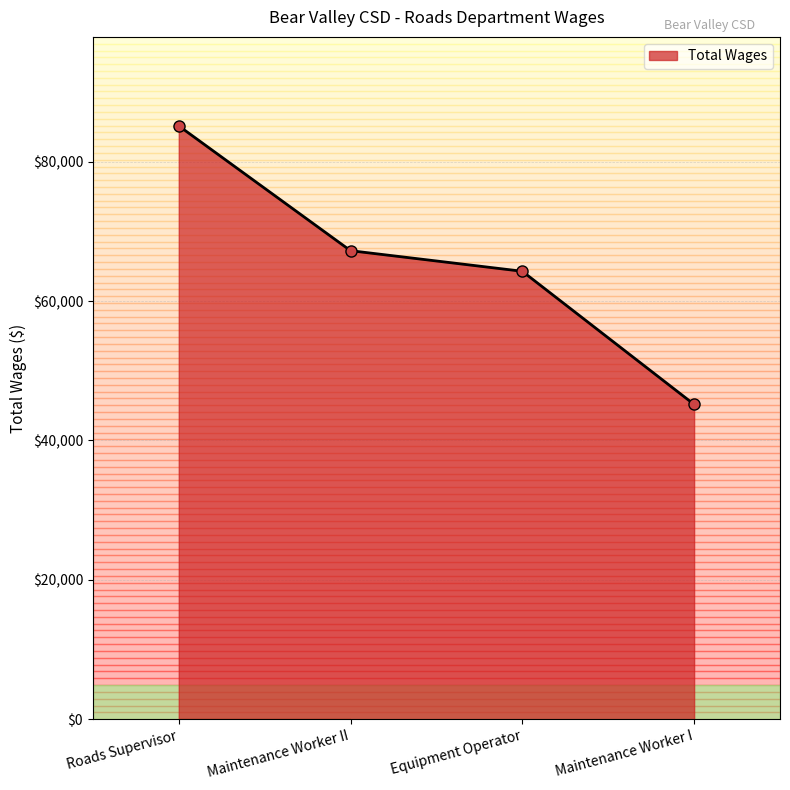

The value at Maintenance Worker I is 13662. True or false?

False